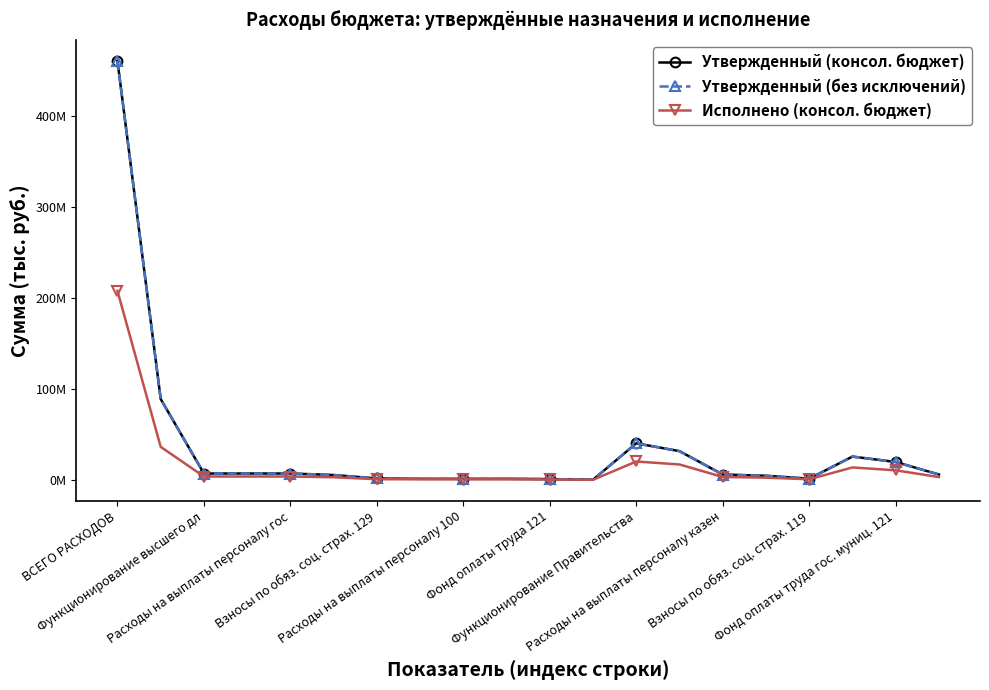

Does the chart have visible grid lines?

No